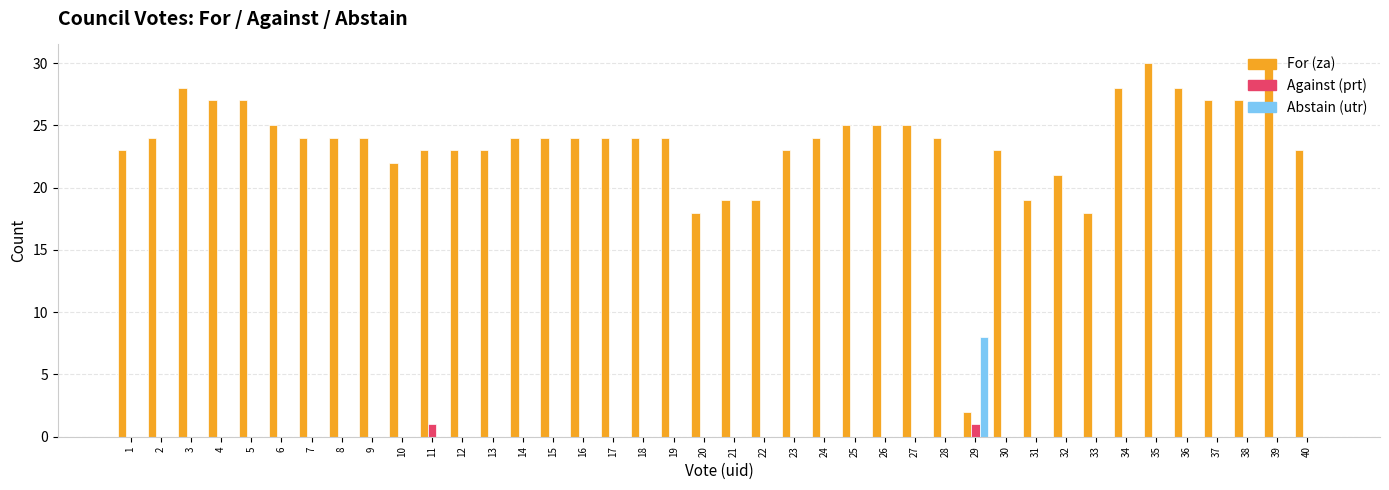

What is the greatest value displayed?

30